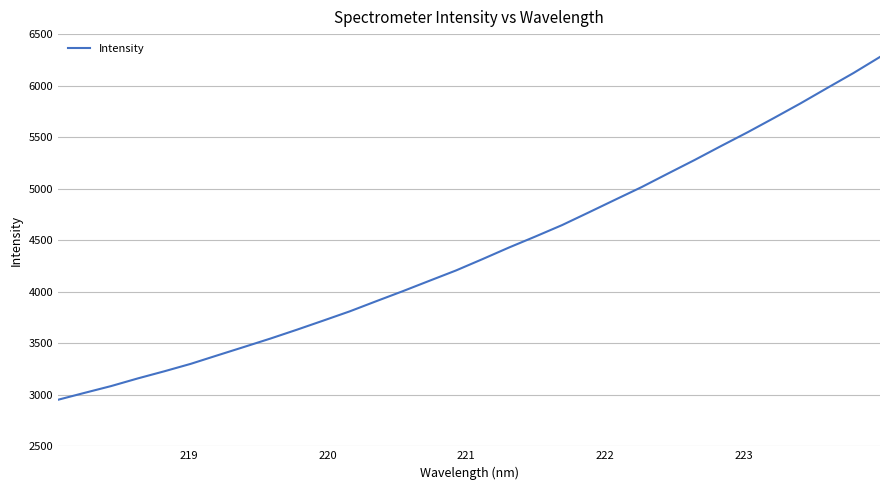

True or false: the data has more than 1 interior local peaks.

False